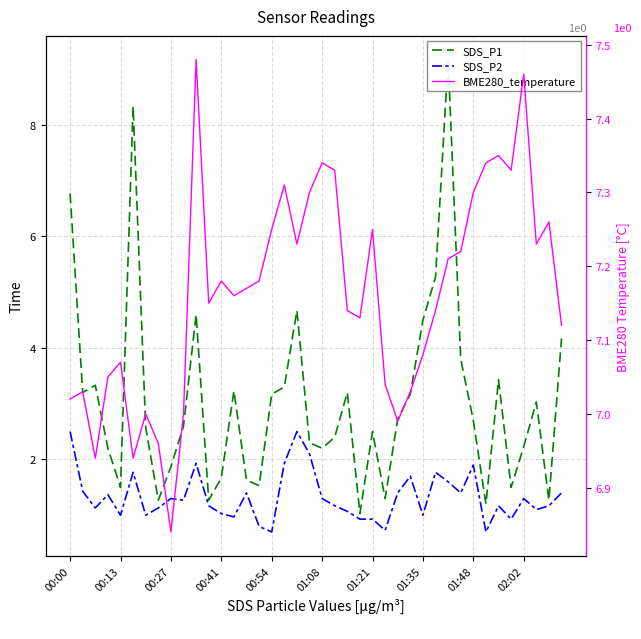

Is this an area chart (filled region under the line)?

No